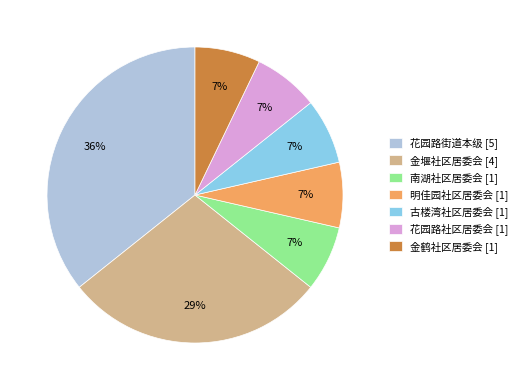

Does 金堰社区居委会 account for over 50% of the chart?

No